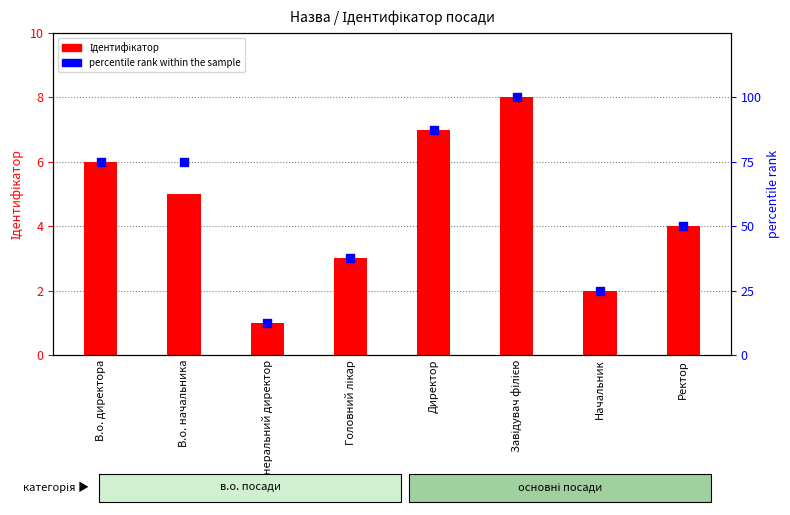

What is the total value across all series at Директор?

94.5